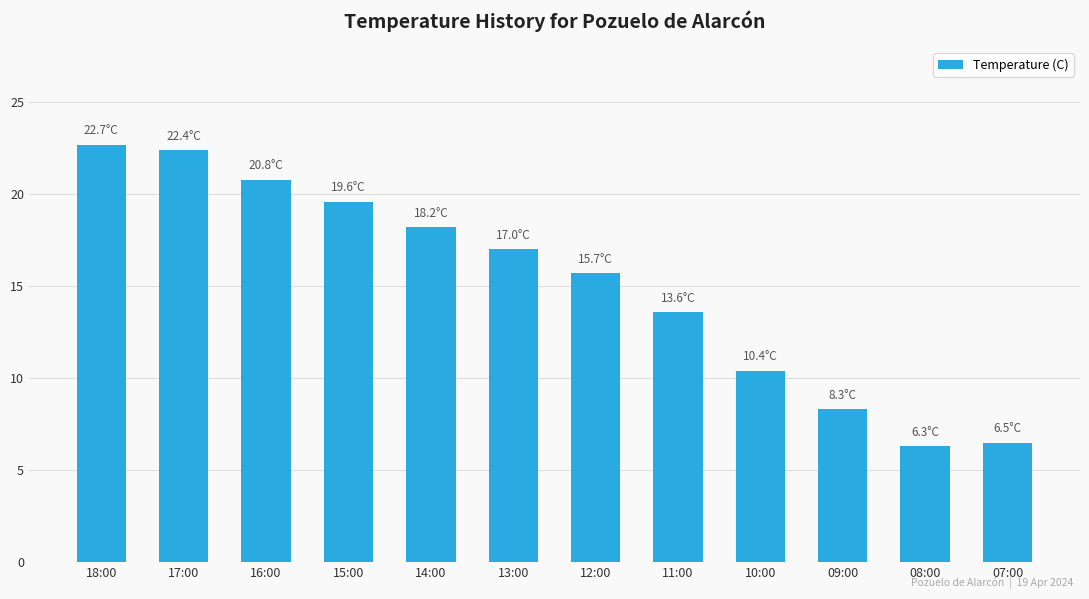

The chart shows a value of 15.7 at 12:00. True or false?

True